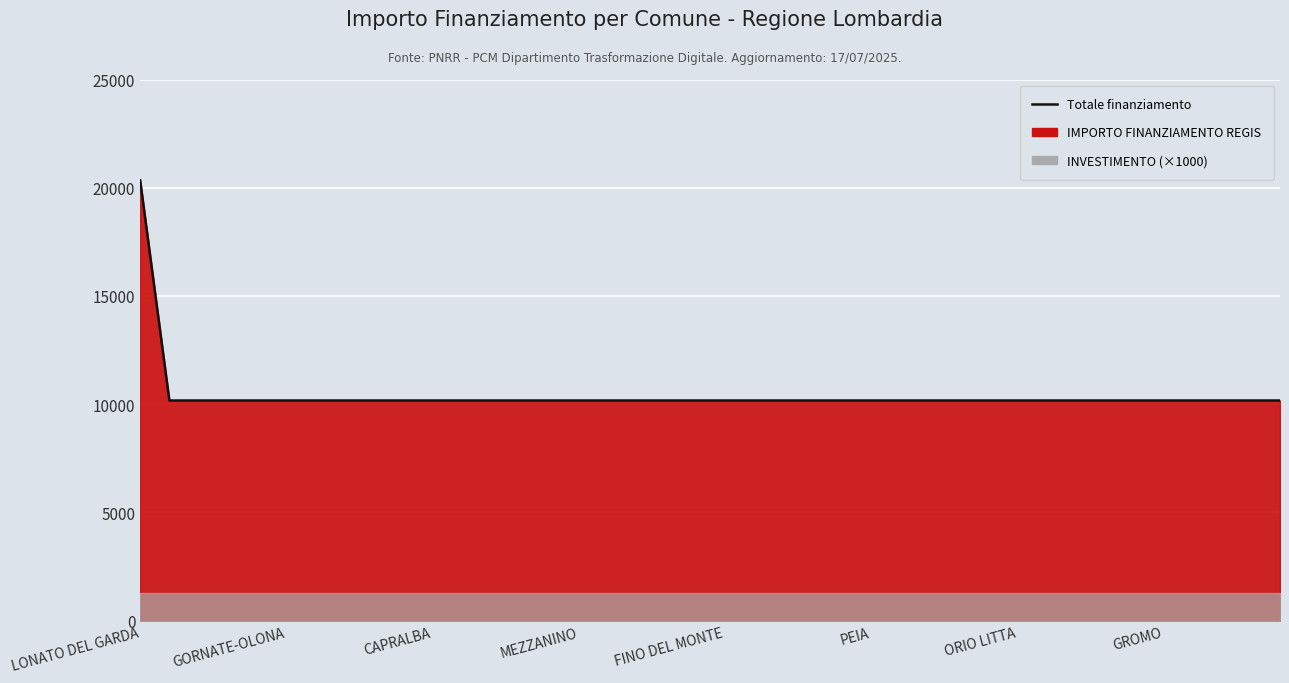

How many lines are shown in the chart?

1